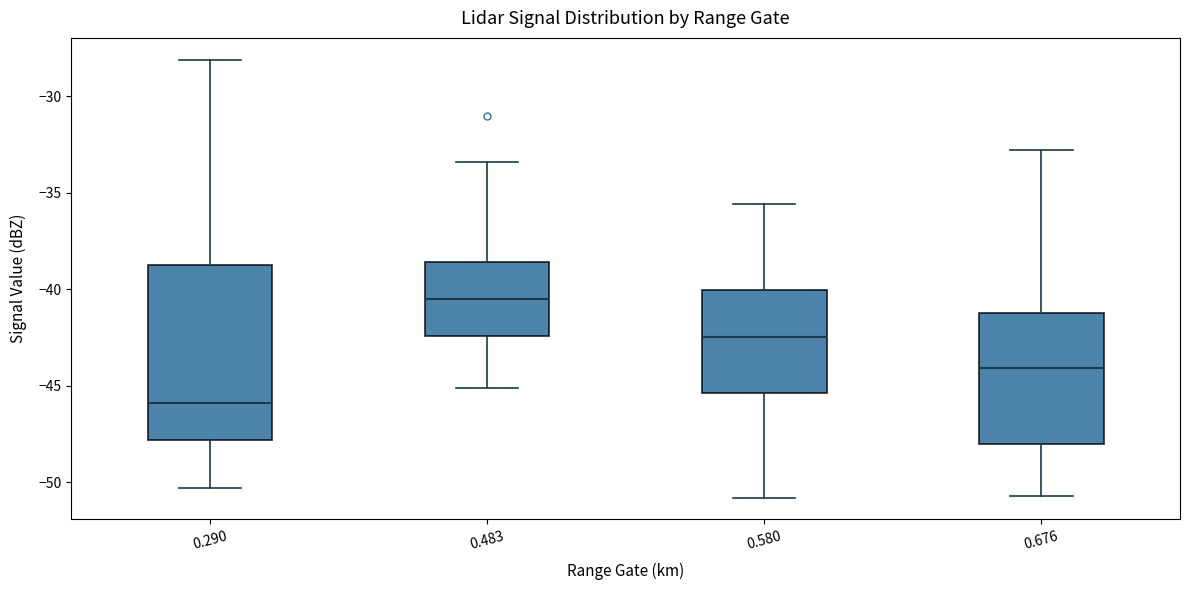

Comparing the boxes themselves (not the whiskers), which one is the tallest?

0.290